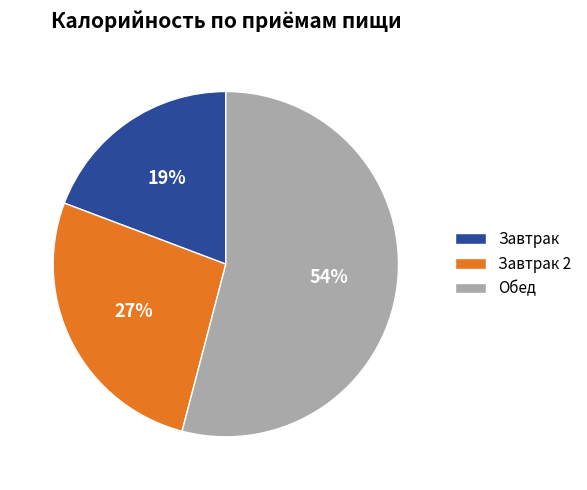

What percentage is the Обед slice, to the nearest percent?

54%